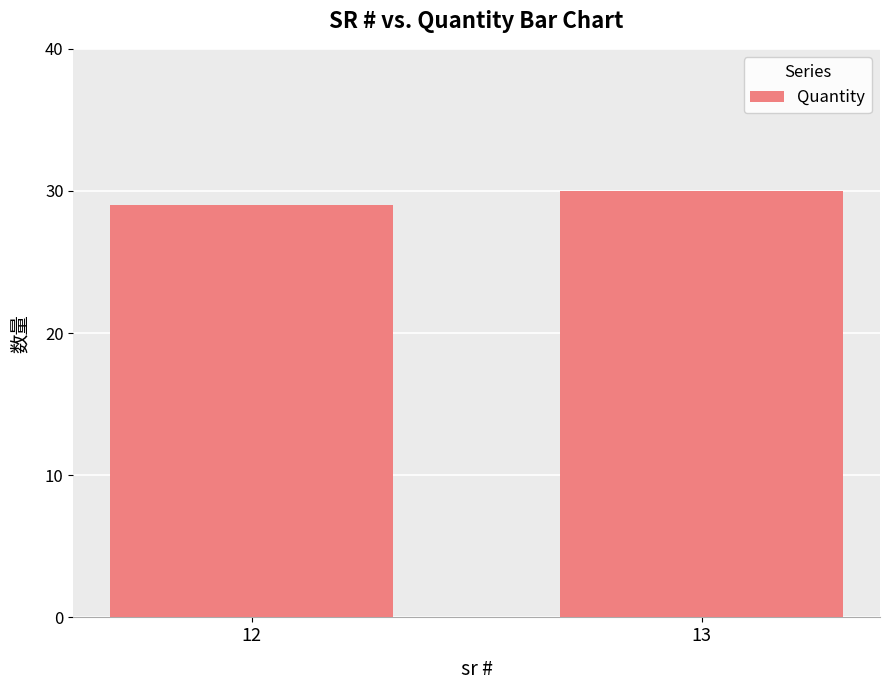

What is the difference between the maximum and minimum values?

1